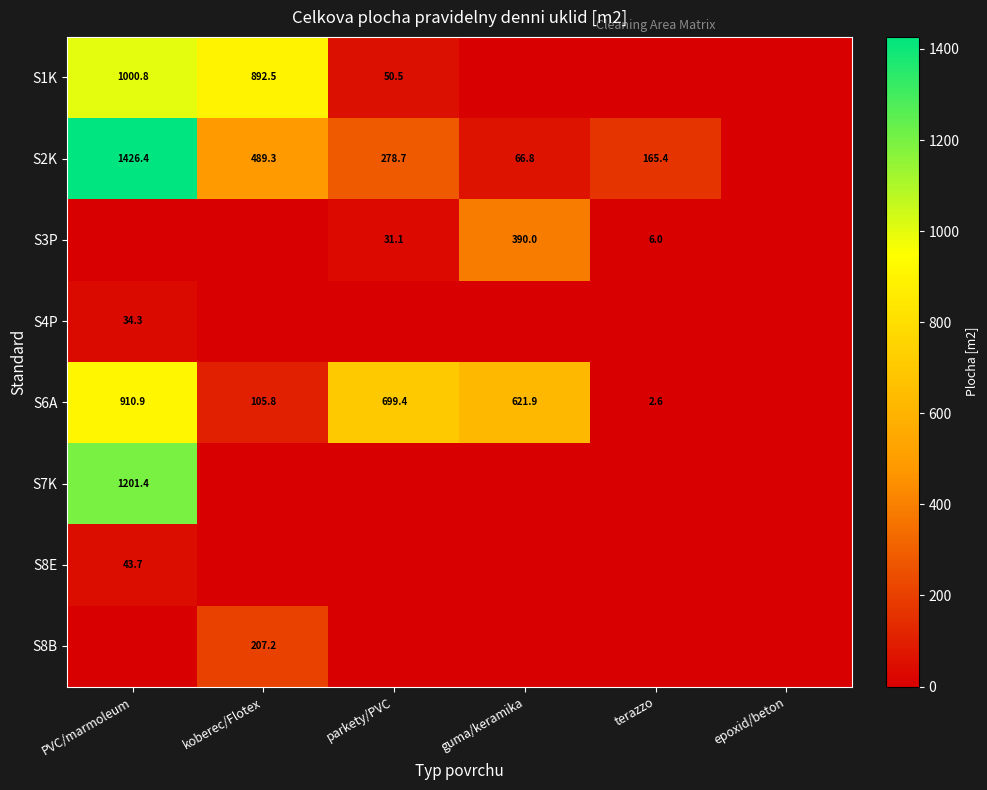

The value of S2K at koberec/Flotex is 489.3. True or false?

True